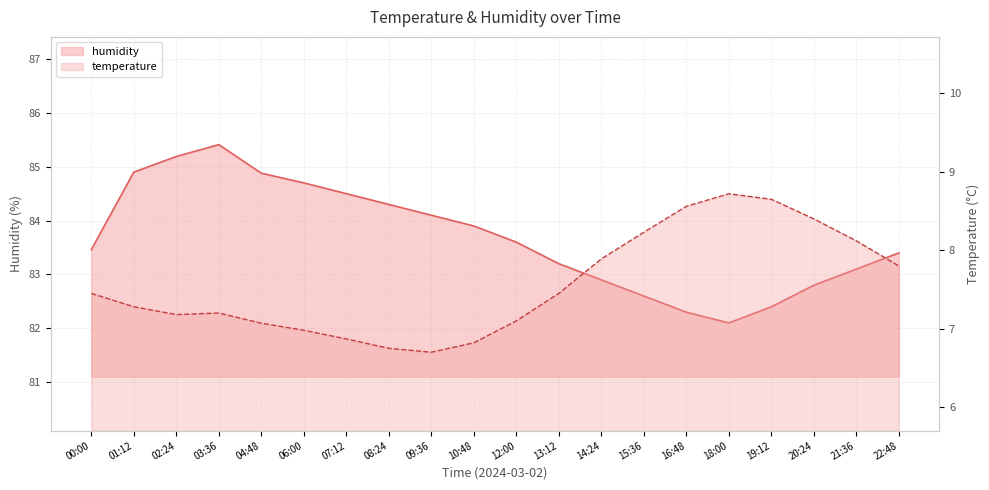

What are all the series names shown in the legend?

temperature, humidity